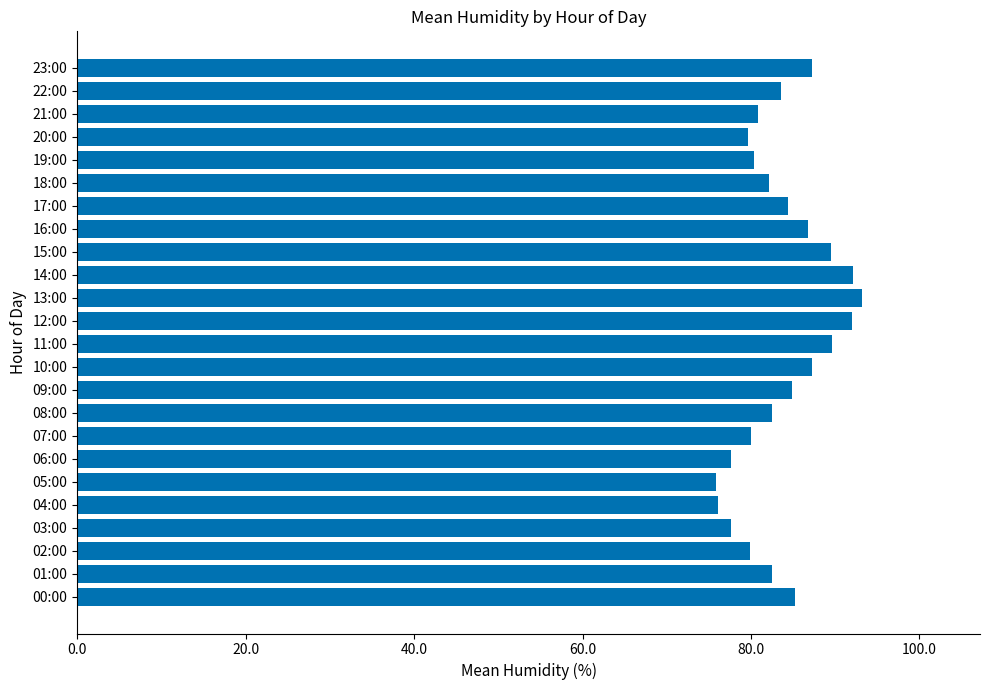

What is the sum of the values at 14:00 and 05:00?

168.0